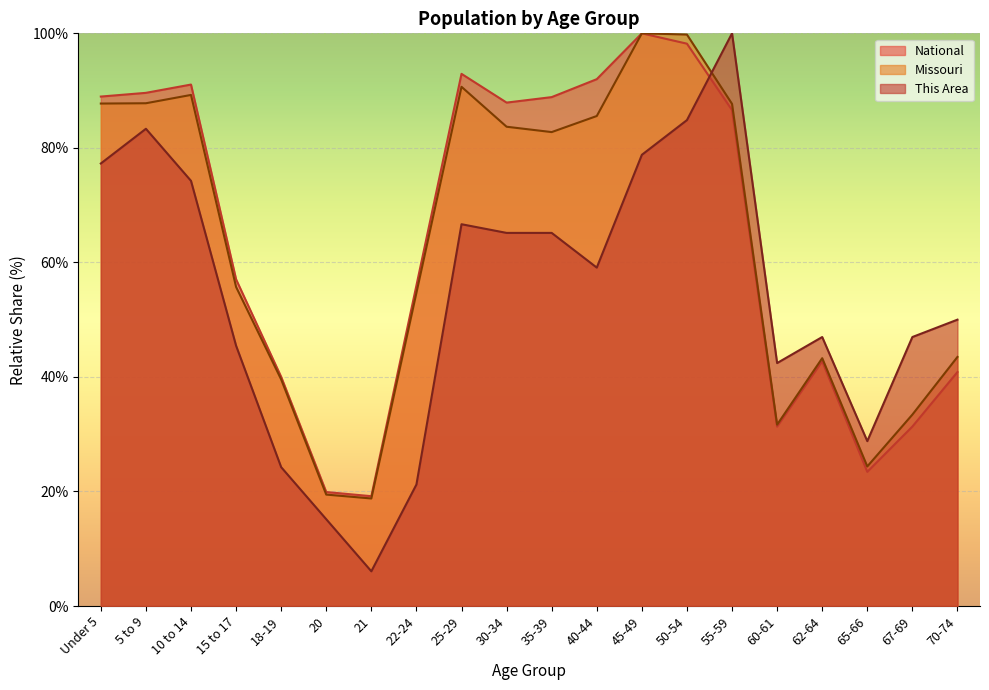

Reading left to right, extract all data points from this chart.

This Area: 77.3	83.3	74.2	45.5	24.2	15.2	6.1	21.2	66.7	65.2	65.2	59.1	78.8	84.8	100.0	42.4	47.0	28.8	47.0	50.0
Missouri: 87.7	87.8	89.2	55.7	39.6	19.5	18.8	54.7	90.7	83.7	82.8	85.6	100.0	99.8	87.7	31.7	43.3	24.4	33.4	43.5
National: 89.0	89.6	91.1	57.0	40.0	19.9	19.2	56.0	92.9	87.9	88.9	92.0	100.0	98.2	86.6	31.3	42.7	23.4	31.3	40.9